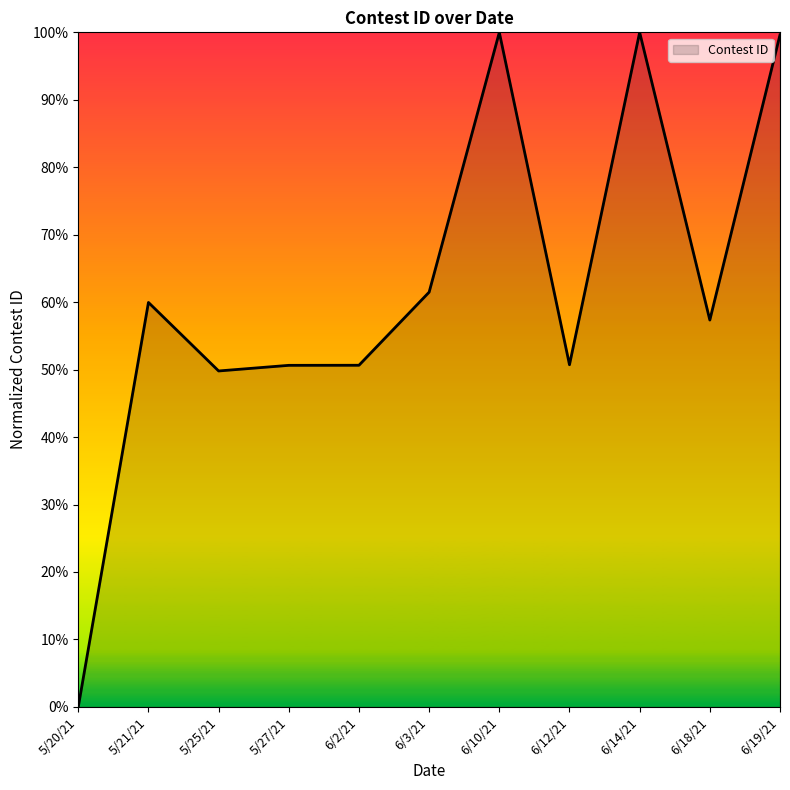

What is the difference between the second highest and minimum values?

1.0